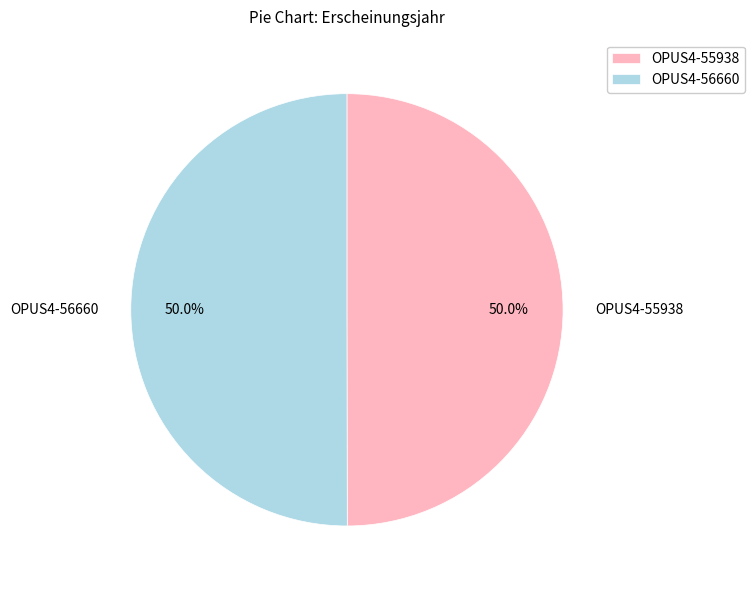

Approximately how many times larger is the value at OPUS4-56660 compared to OPUS4-55938?

1.0